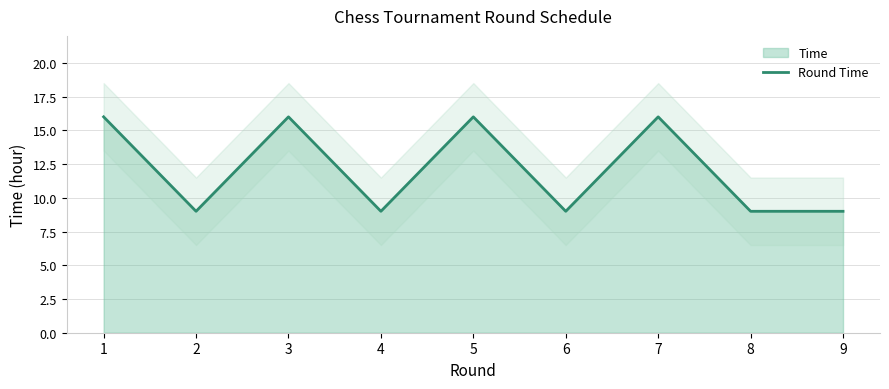

The value at 6 is 5. True or false?

False